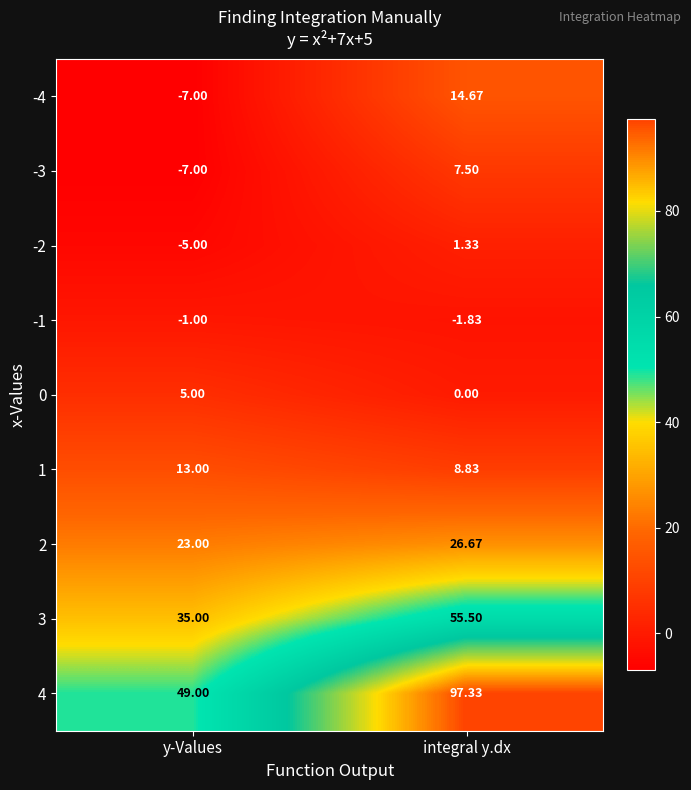

Which category has the highest value across all series?

integral y.dx